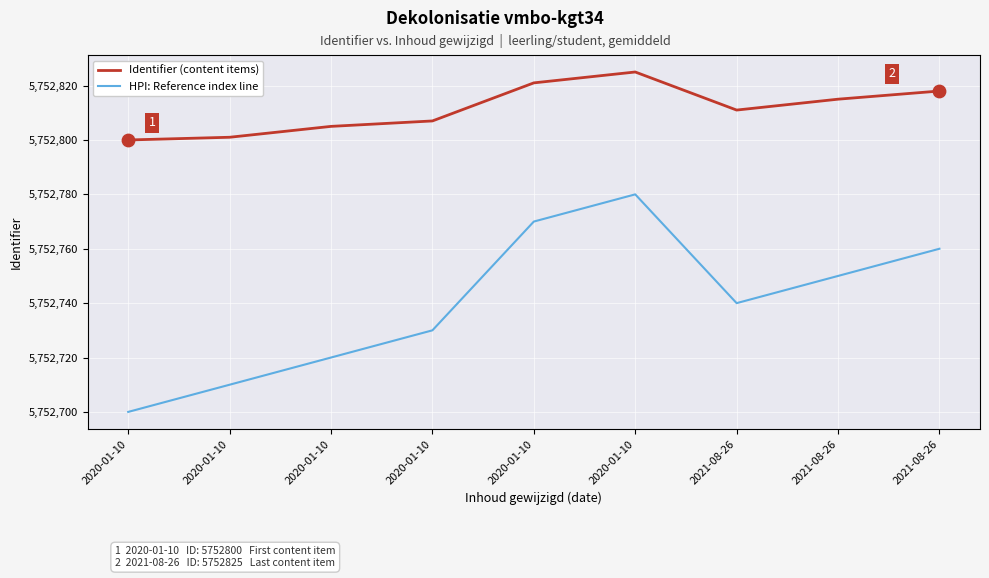

What are all the series names shown in the legend?

Identifier (content items), HPI: Reference index line